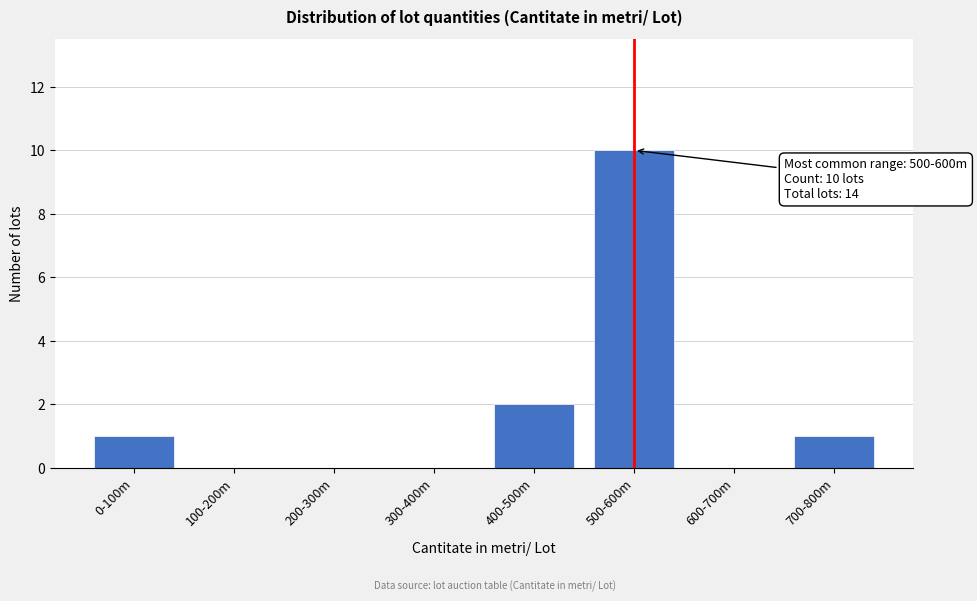

Reading left to right, list all the values displayed in this chart.

0-100m=1	100-200m=0	200-300m=0	300-400m=0	400-500m=2	500-600m=10	600-700m=0	700-800m=1